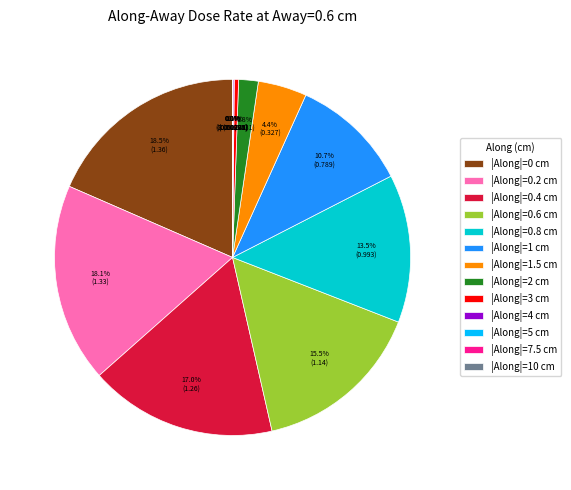

What percentage do |Along|=1.5 cm and |Along|=0 cm together represent?

22.9%